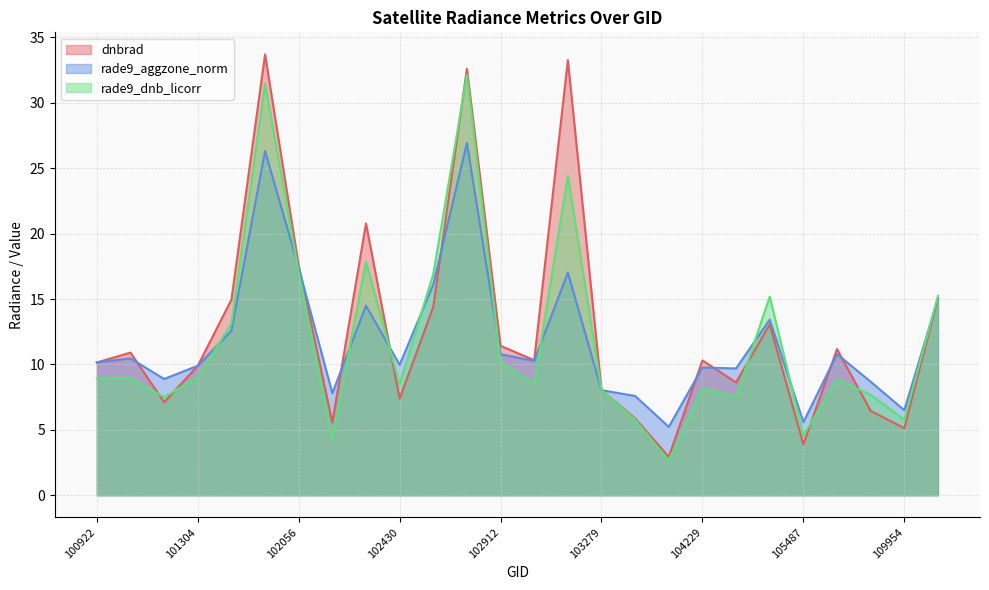

What is the average value of the rade9_aggzone_norm series?

11.9